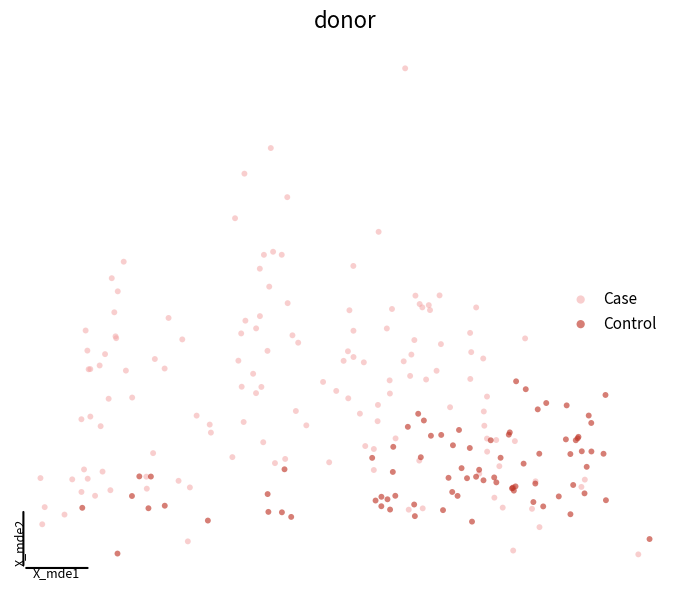

What are all the series names shown in the legend?

Case, Control